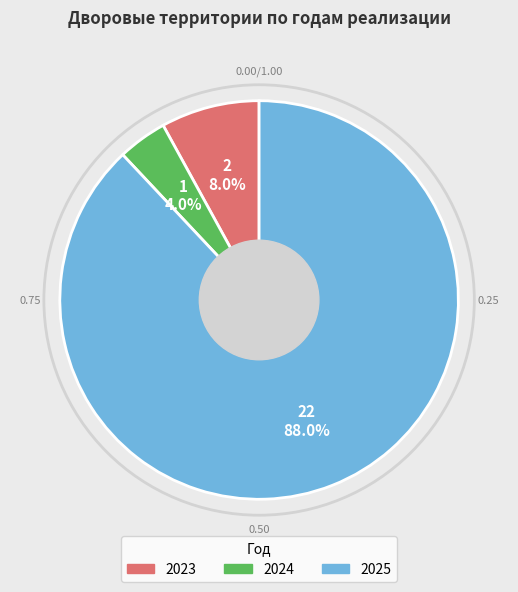

Is it true that 2025 is 94% of the pie?

False